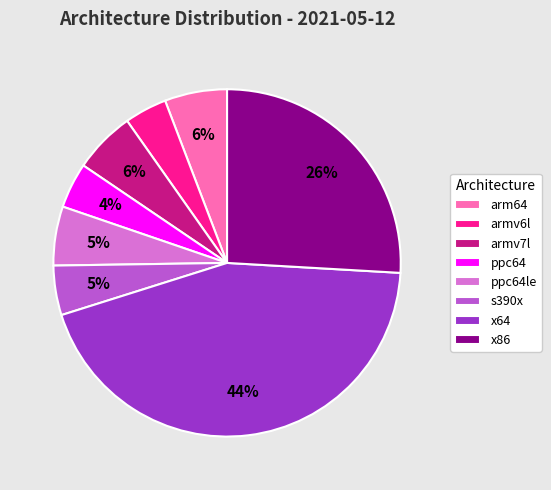

Do ppc64 and arm64 together represent more than half of the pie?

No